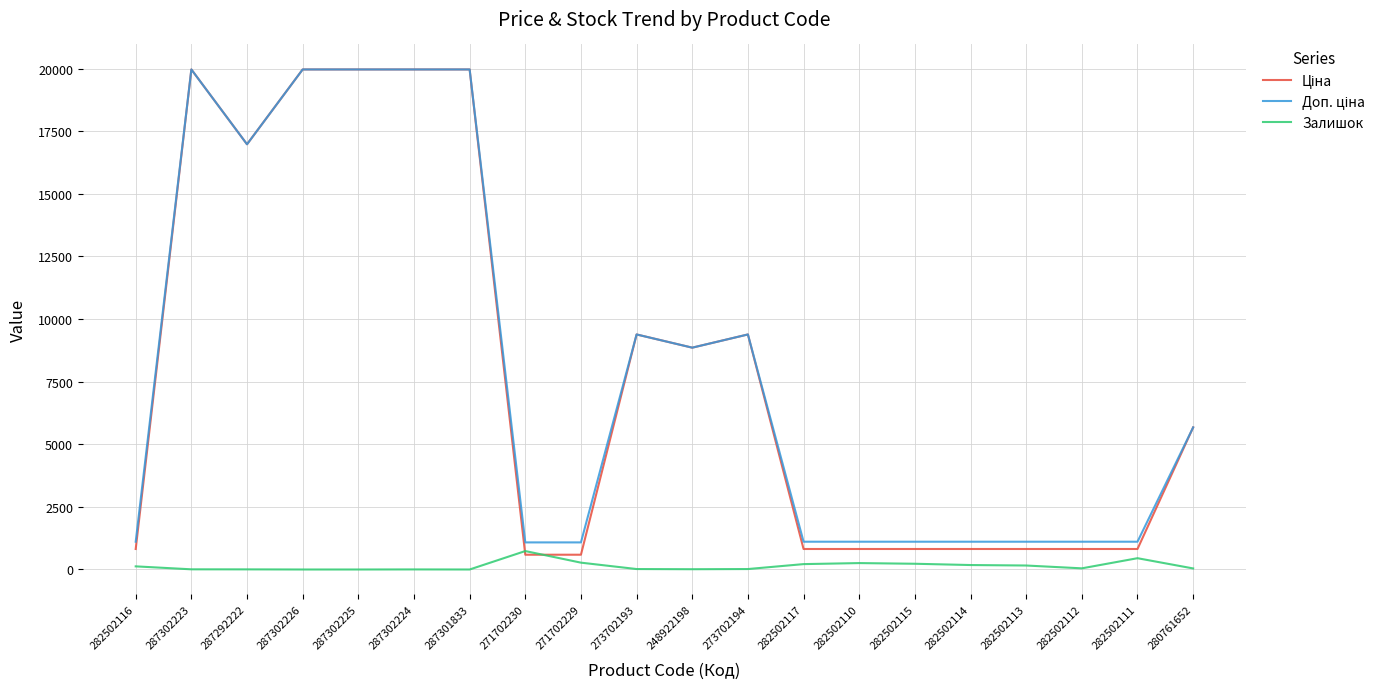

The value of Залишок at 287302225 is 0.0. True or false?

True